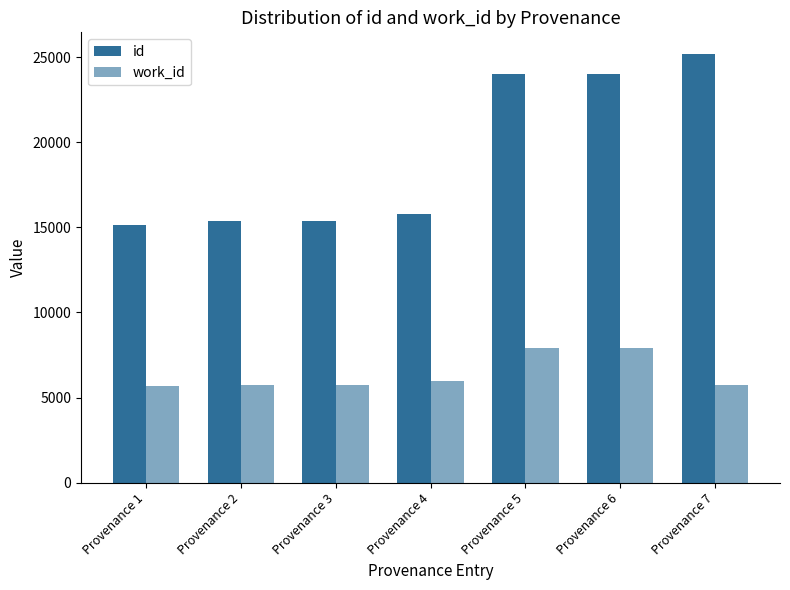

Is it true that id equals 24007 at Provenance 5?

True